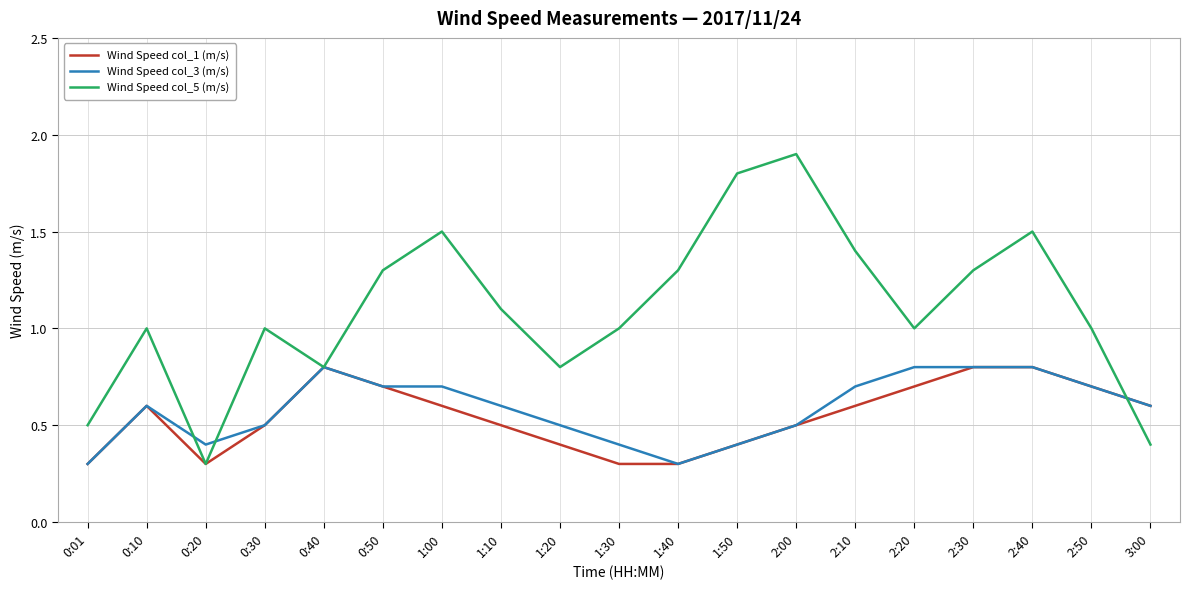

Is it true that Wind Speed col_3 (m/s) equals 0.8 at 2:20?

True